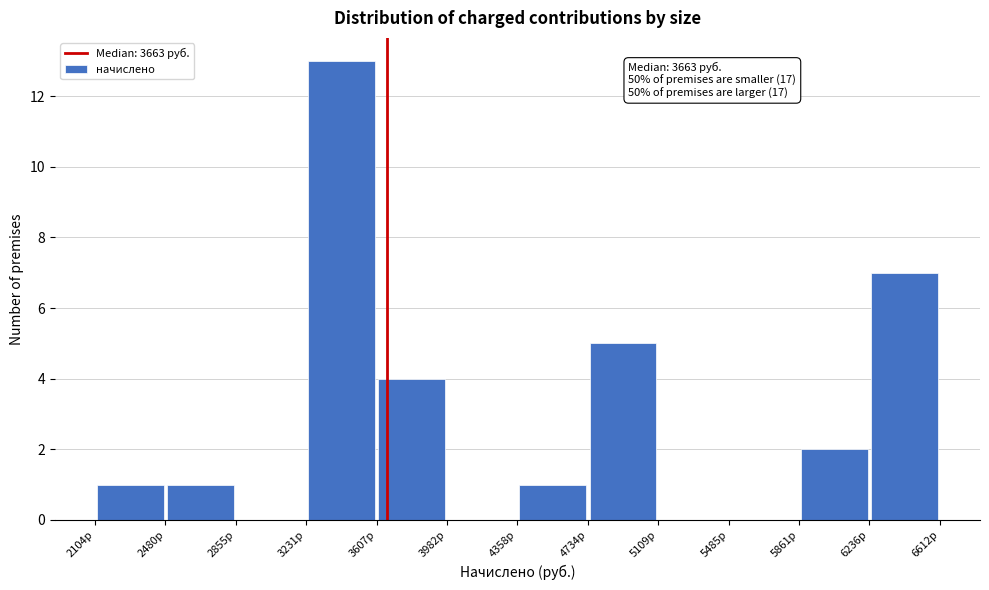

Over which range of the x-axis is the bar tallest?

3250 to 3600